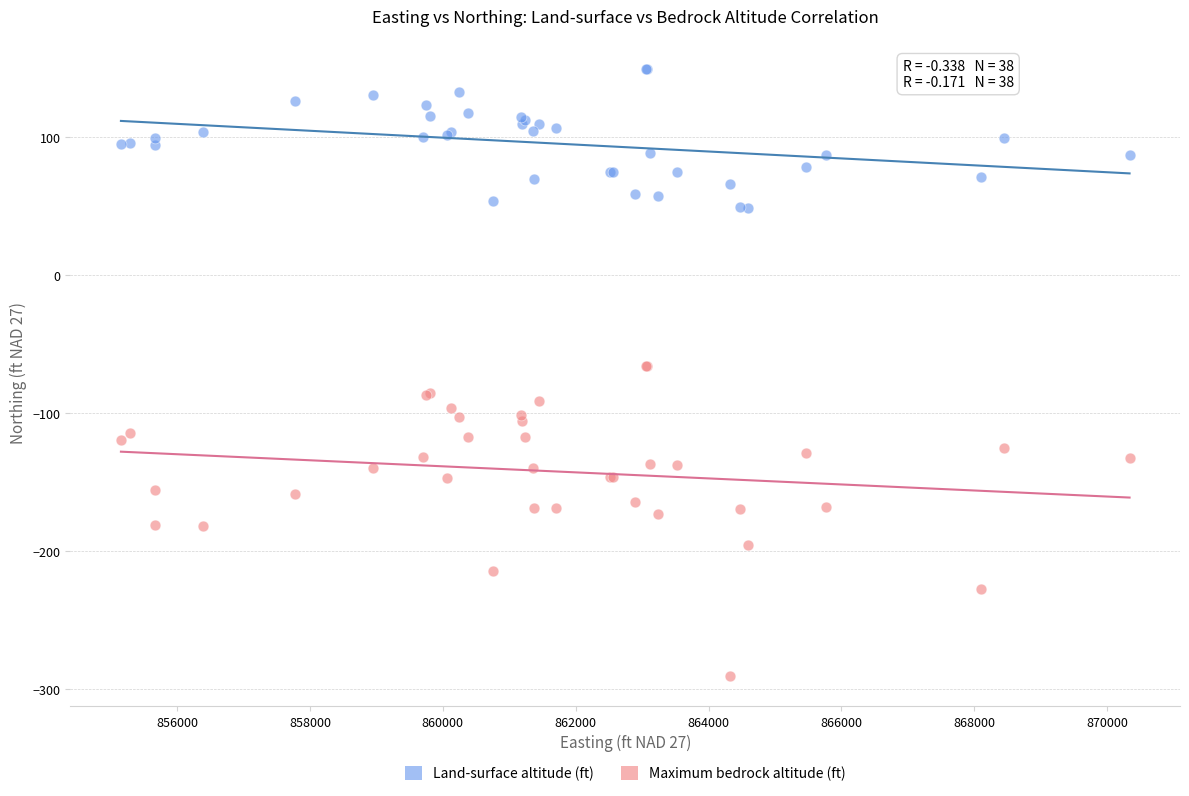

What is the X range (max minus min) for the scatter plot?

15183.0